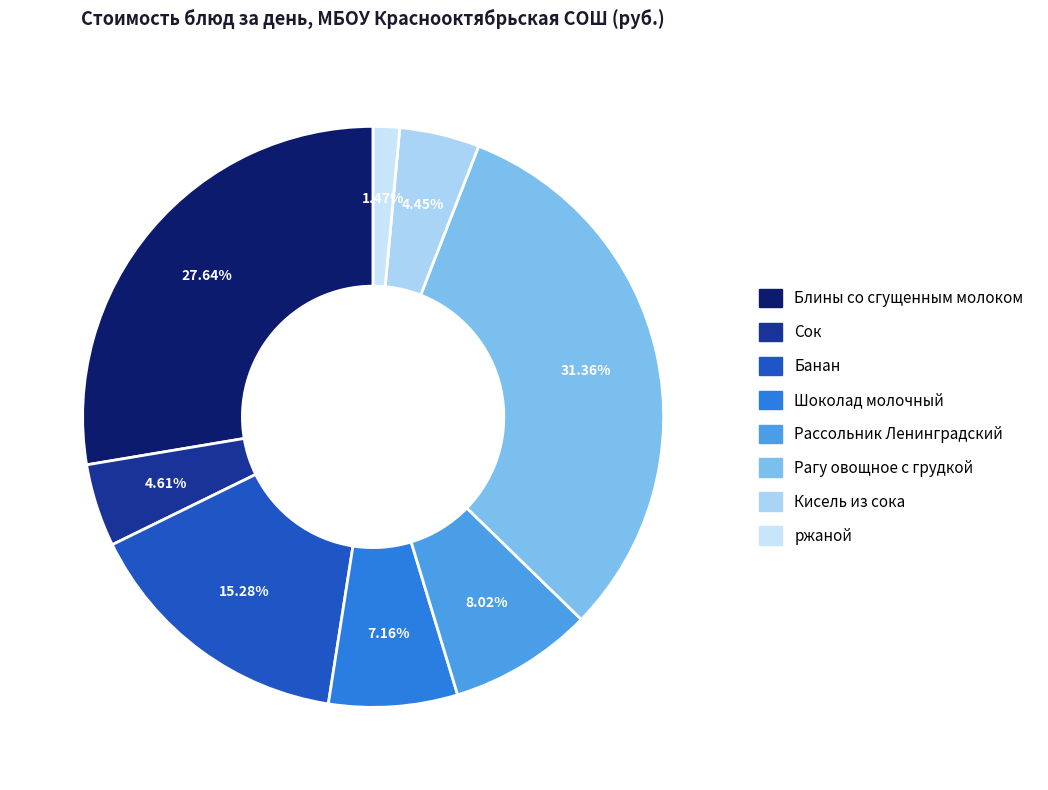

What is the total percentage of Сок and Рассольник Ленинградский?

12.6%